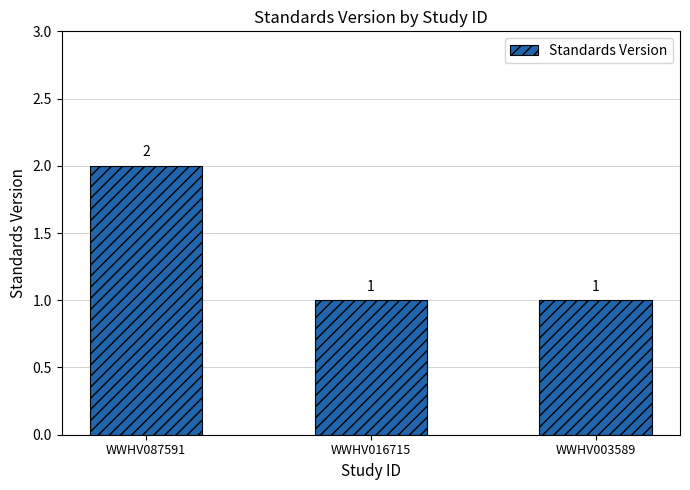

What is the ratio of the value at WWHV016715 to the value at WWHV087591?

0.5